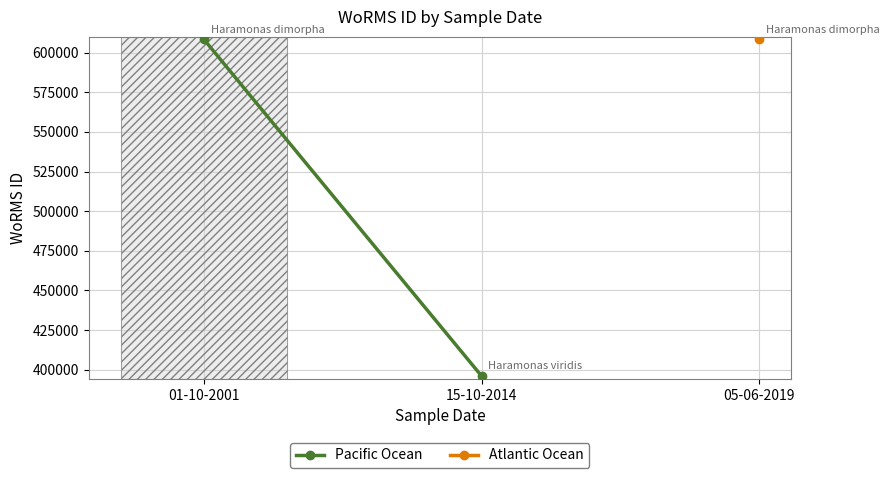

Is it true that the value at 01-10-2001 is 993335?

False